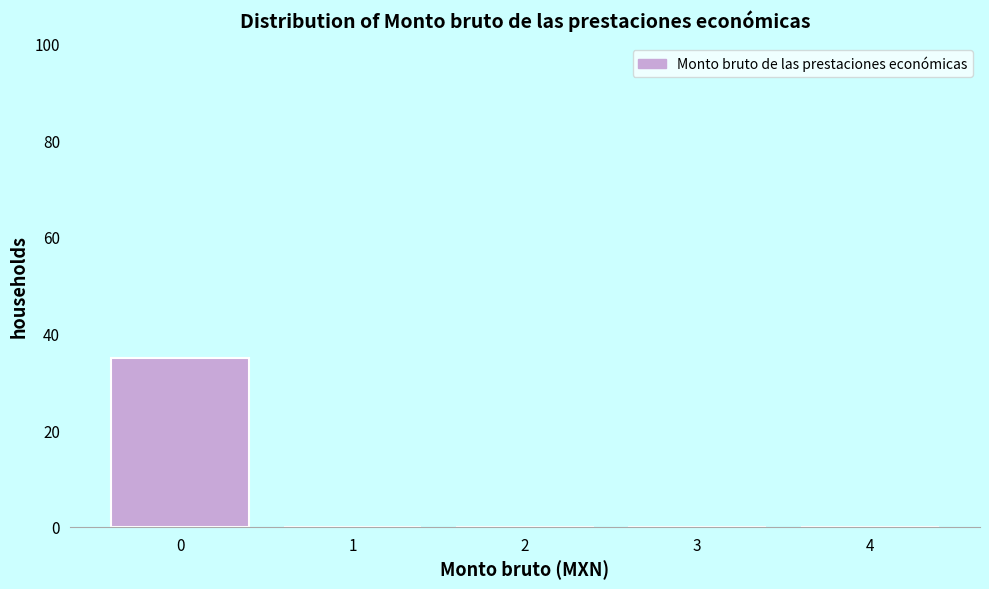

Reading left to right, what are all the values shown in this chart?

0=35	1=0	2=0	3=0	4=0